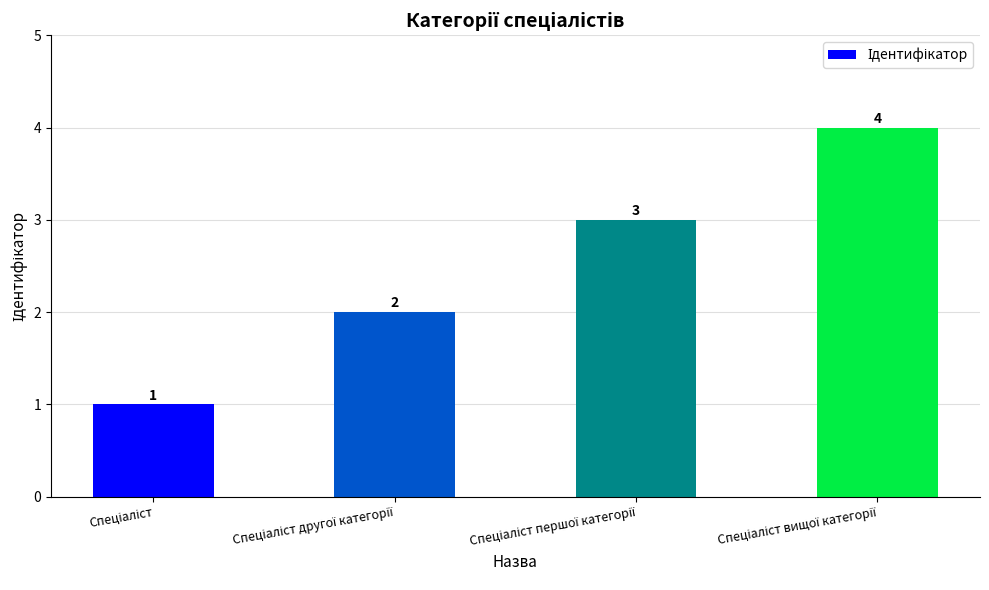

What is the value of the 2nd bar from the left?

2